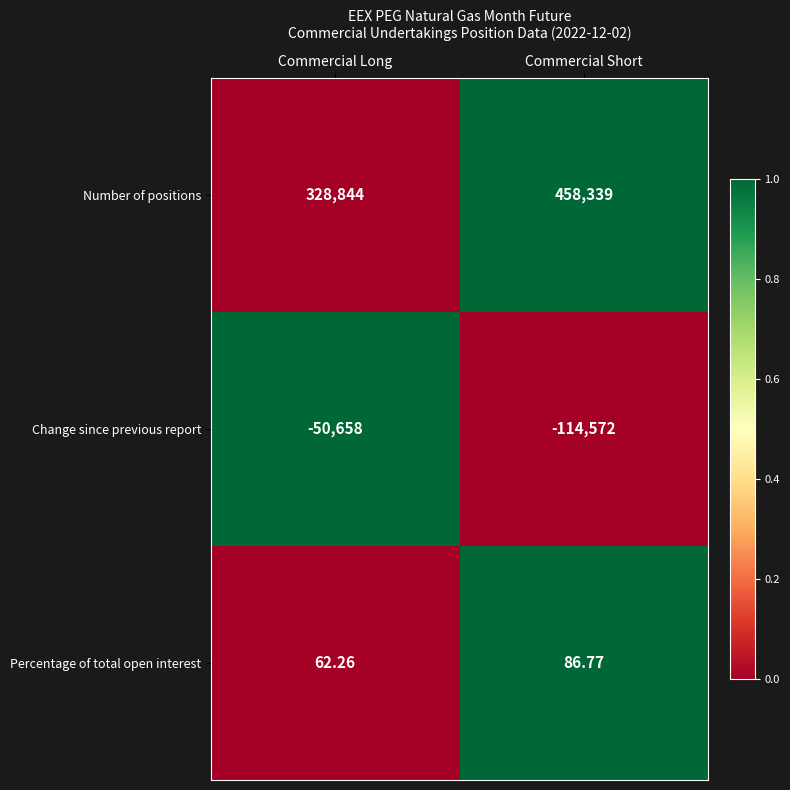

At which category is the sum across all series the highest?

Commercial Short